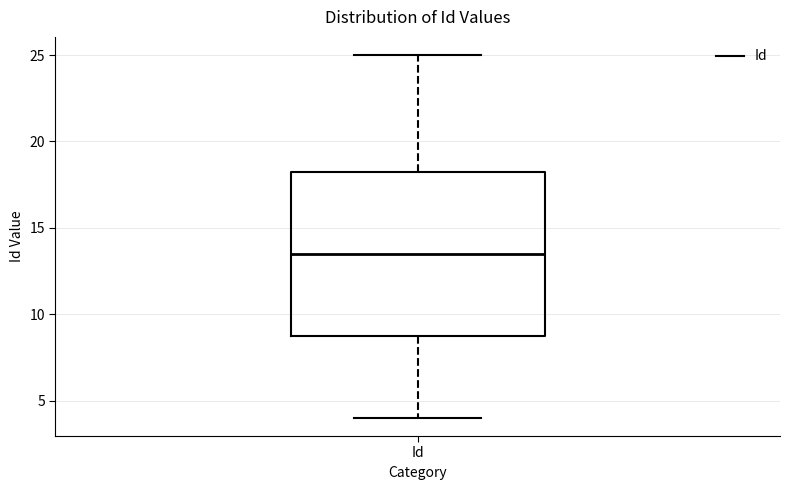

Read this box plot against the y-axis: the position of the median line, the range covered by the box, and the ends of both whiskers. The values are not printed on the chart, so give them approximately, as read against the axis.

median 13.5, box 9.0 to 18.5, whiskers 4.0 to 25.0